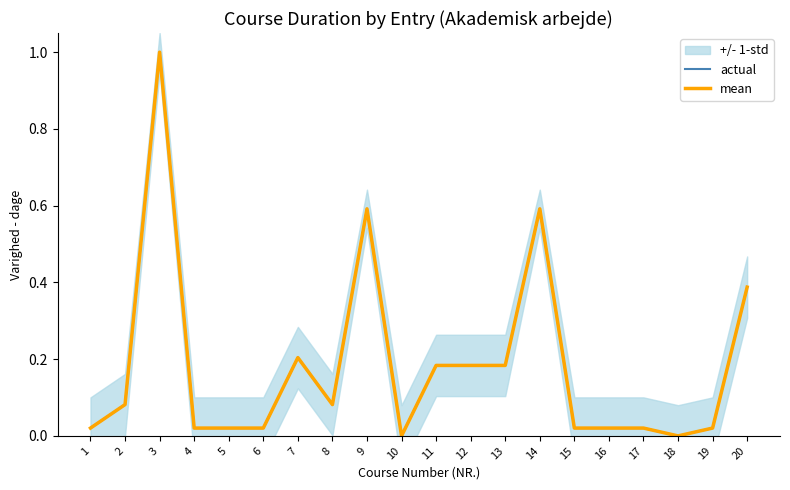

Count the number of data series in this chart.

2